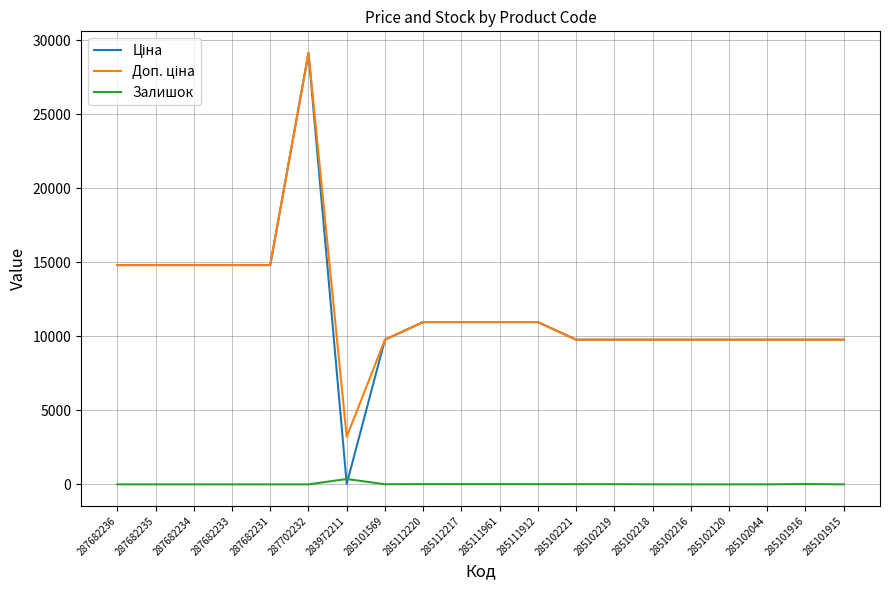

What is the maximum value shown in the chart?

29152.3